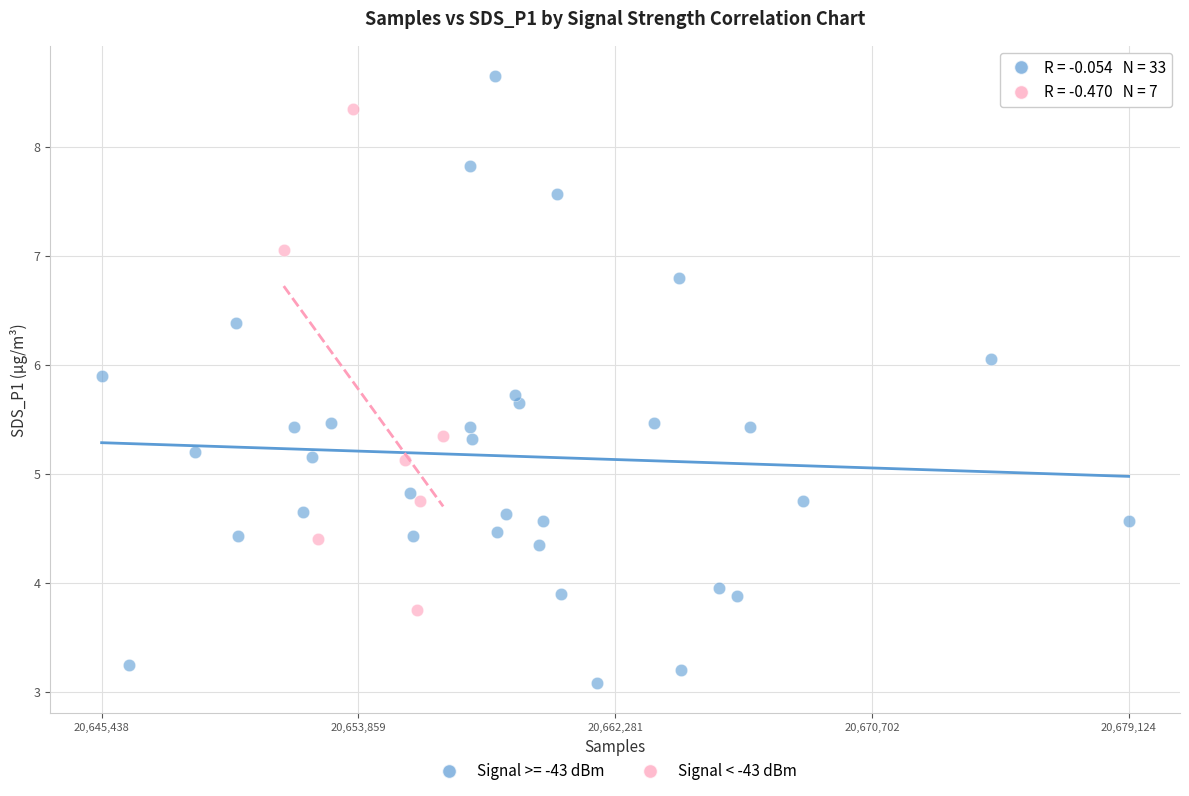

Which series contains the lowest Y value?

Signal >= -43 dBm